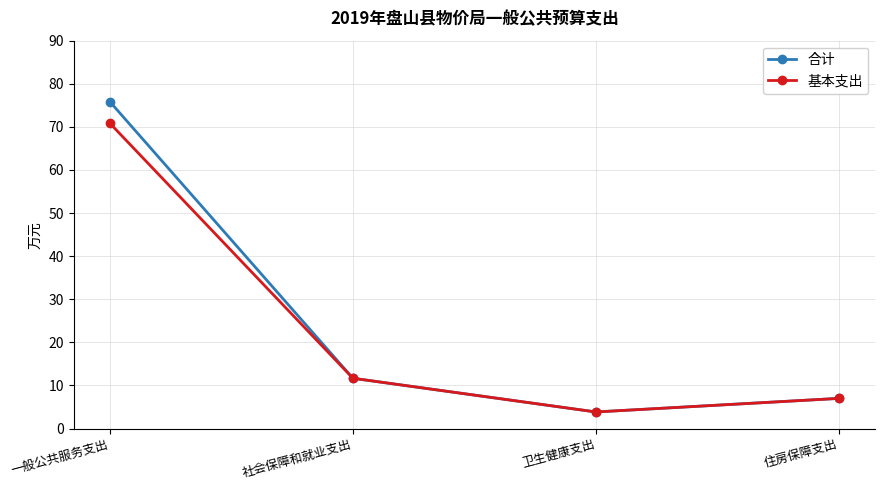

At which category is the sum across all series the highest?

一般公共服务支出